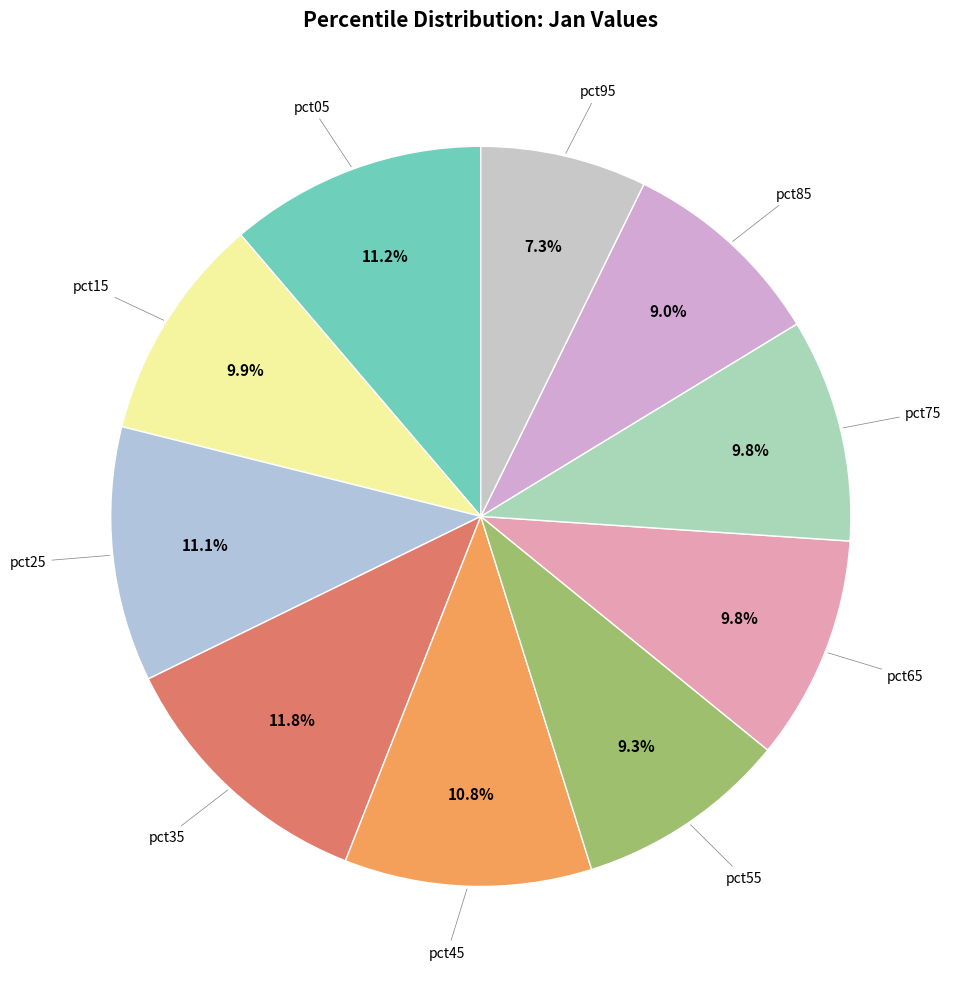

To the nearest percent, what percentage of the pie is pct35?

12%